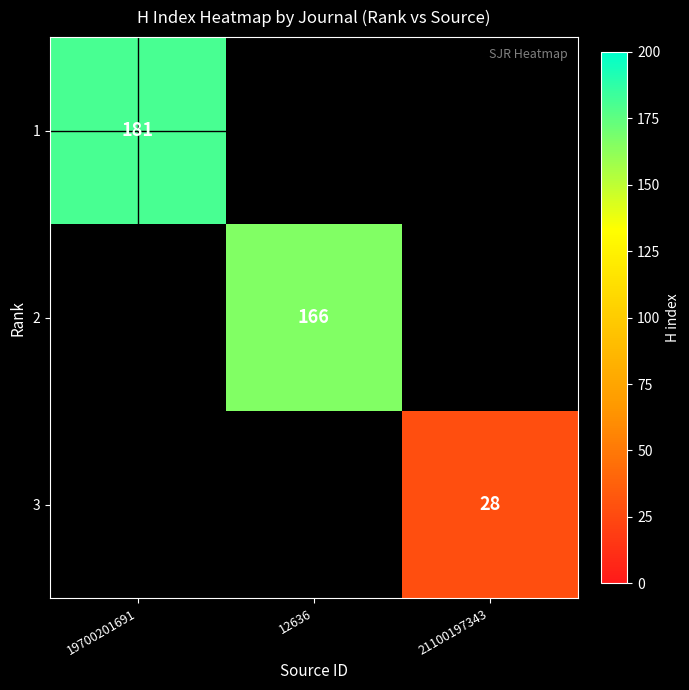

Rank the series at 19700201691 from highest to lowest value.

1, 2, 3